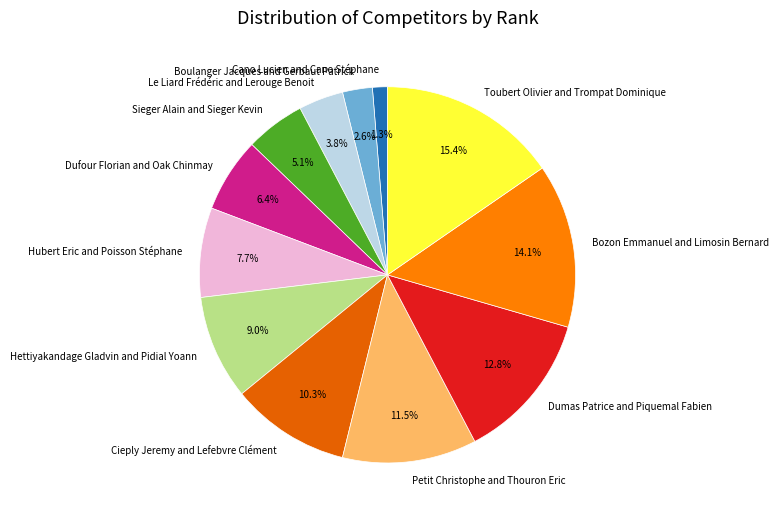

Do Le Liard Frédéric and Lerouge Benoit and Dufour Florian and Oak Chinmay together represent more than half of the pie?

No